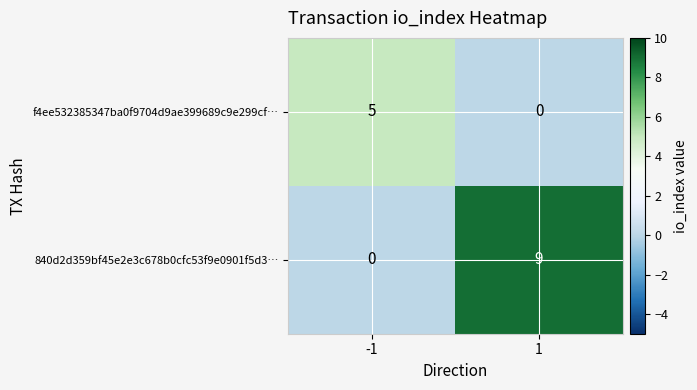

At 1, list the series in order from smallest to largest.

f4ee532385347ba0f9704d9ae399689c9e299cf…, 840d2d359bf45e2e3c678b0cfc53f9e0901f5d3…